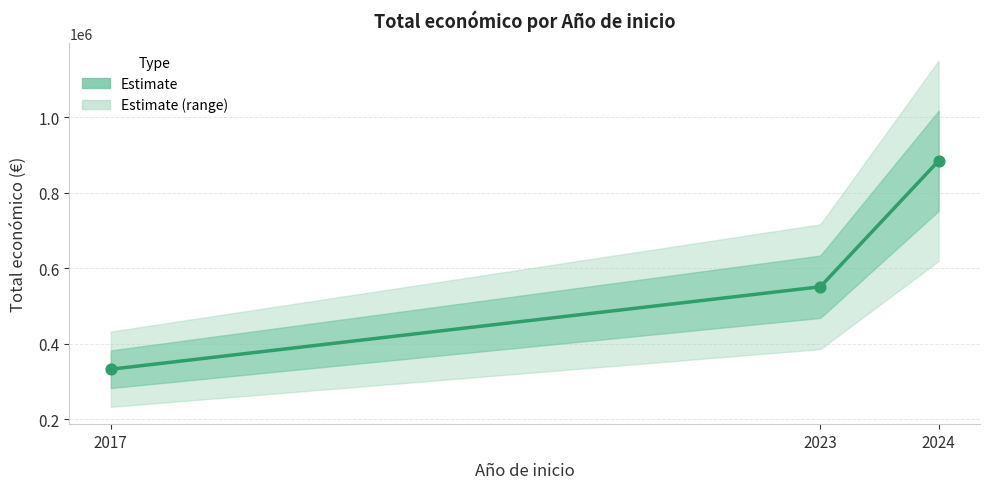

Between 2017 and 2024, which is larger?

2024